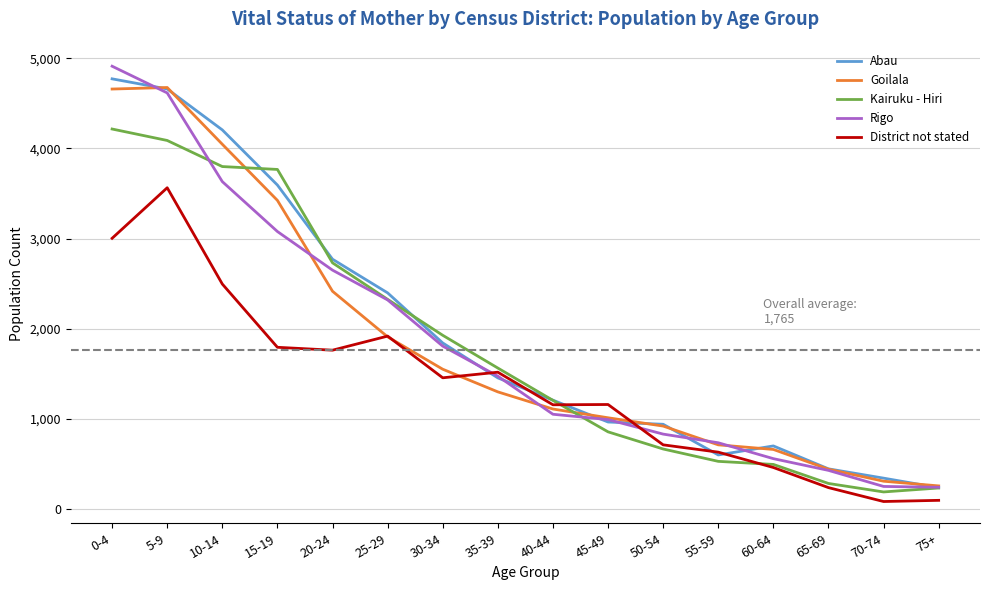

What is the spread (max minus min) of values at 5-9?

1111